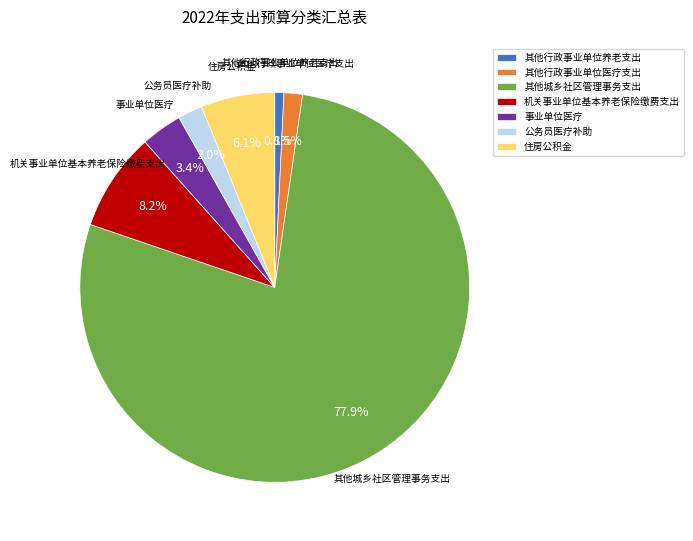

Rank the categories by value from highest to lowest.

其他城乡社区管理事务支出, 机关事业单位基本养老保险缴费支出, 住房公积金, 事业单位医疗, 公务员医疗补助, 其他行政事业单位医疗支出, 其他行政事业单位养老支出